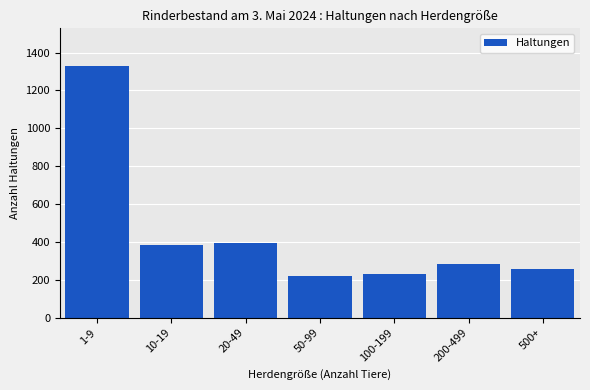

Reading right to left, what are all the values shown in this chart?

259	285	233	220	392	383	1329